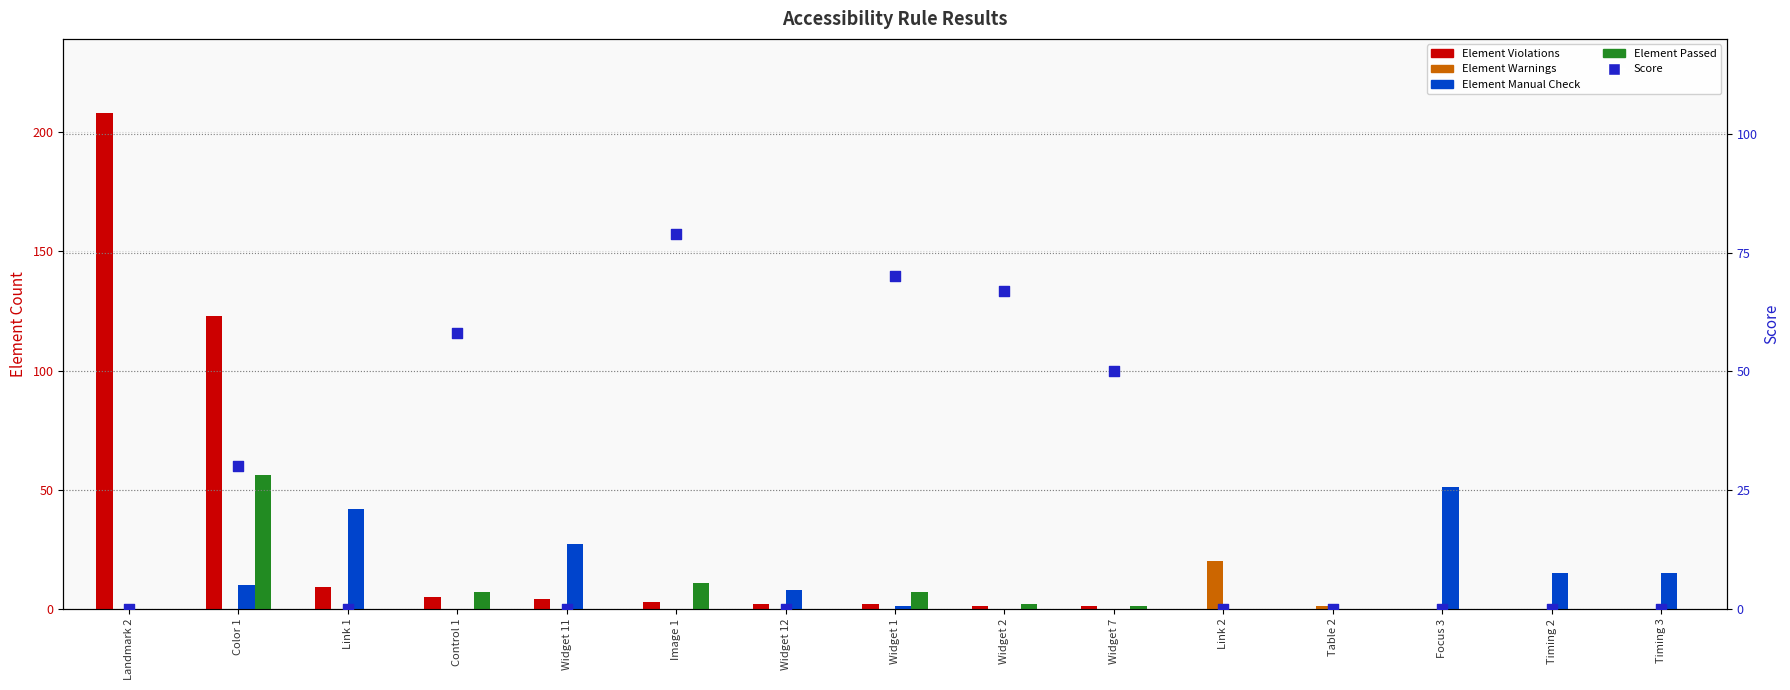

Which series has the largest total across all categories?

Element Violations